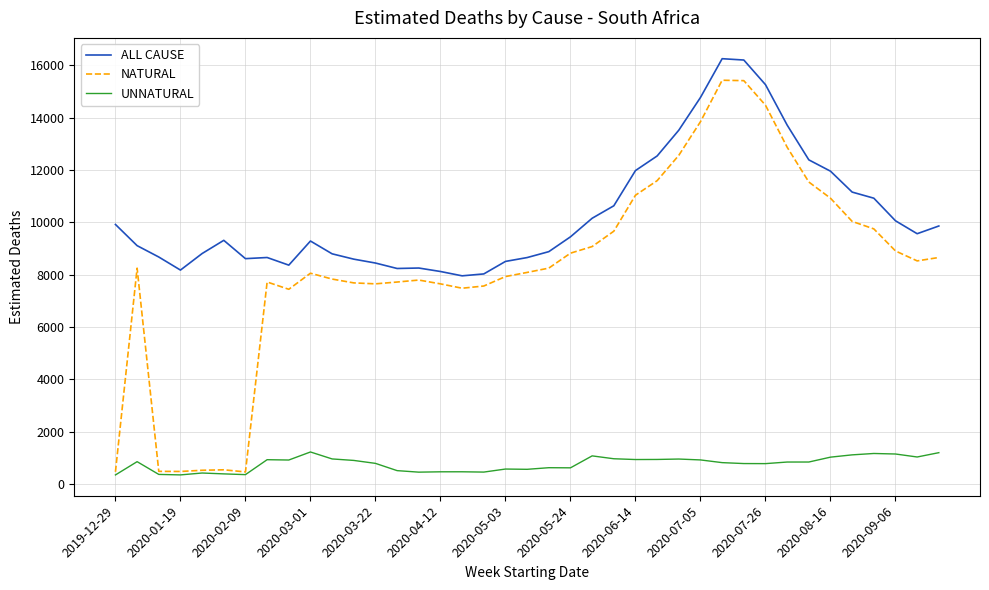

What is the minimum value for ALL CAUSE?

7958.9